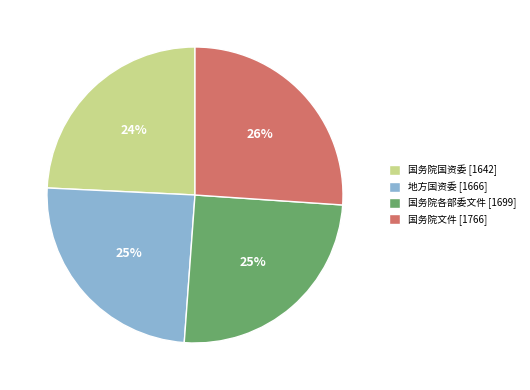

Which has a higher value, 国务院各部委文件 or 国务院国资委?

国务院各部委文件